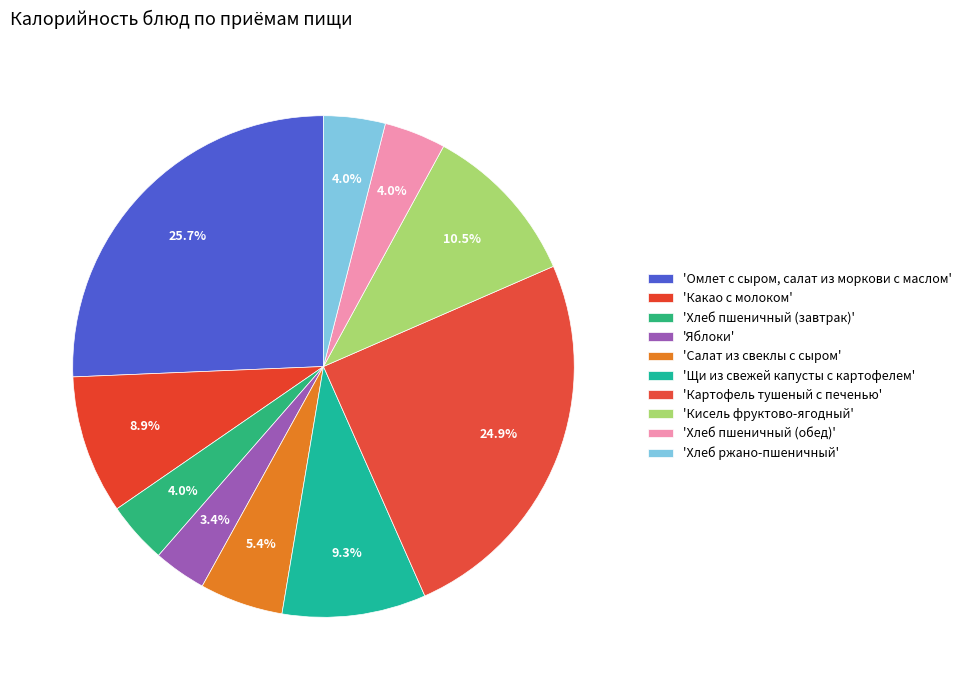

Which slice is the smallest?

Яблоки